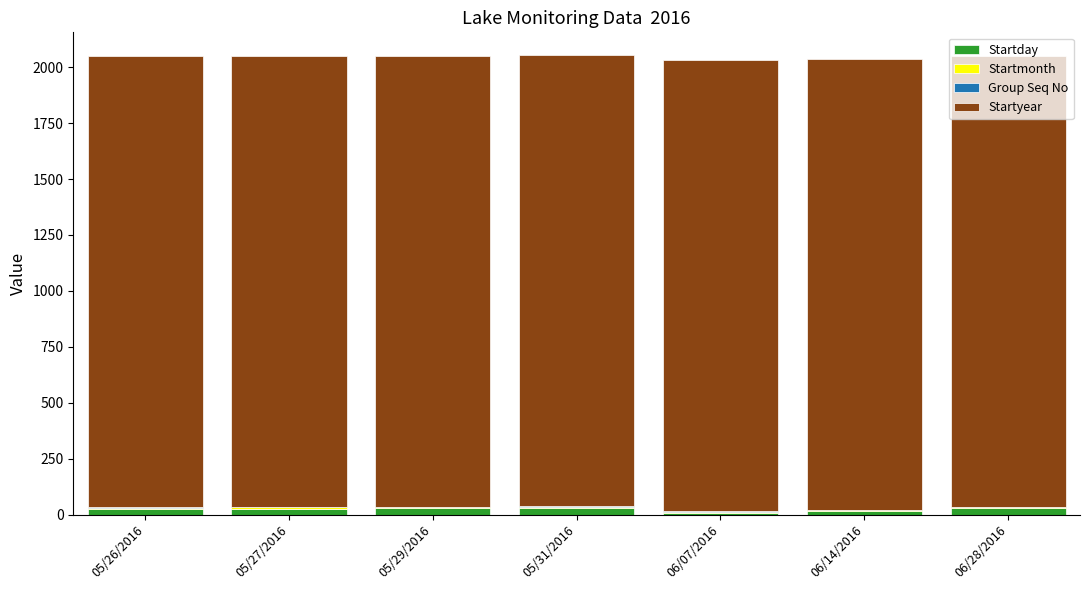

What is the sum of all Startday values?

162